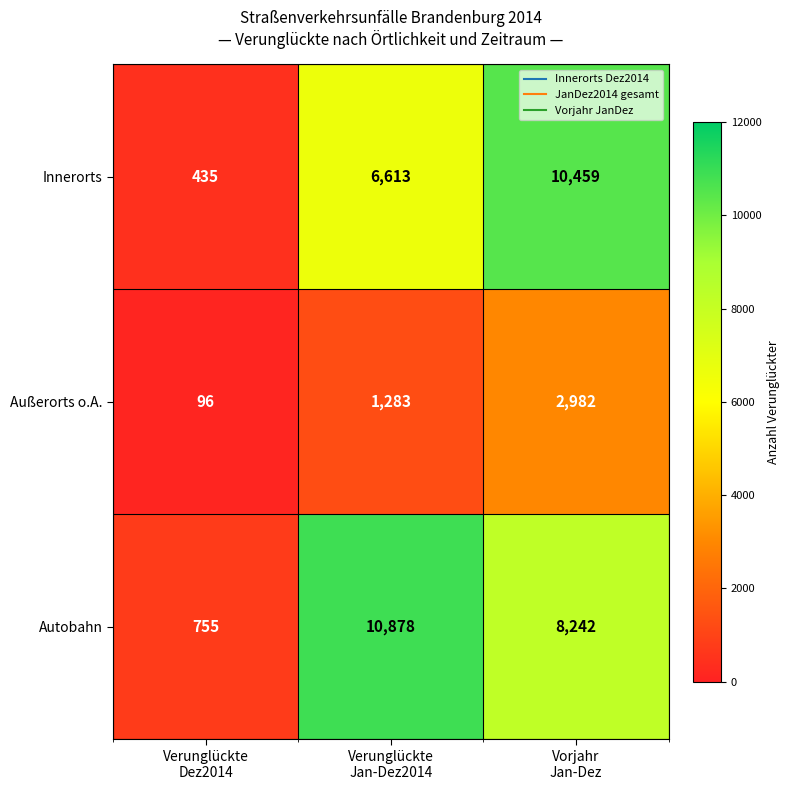

Reading right to left, transcribe all the data shown in this chart.

Innerorts: 10459	6613	435
Außerorts o.A.: 2982	1283	96
Autobahn: 8242	10878	755